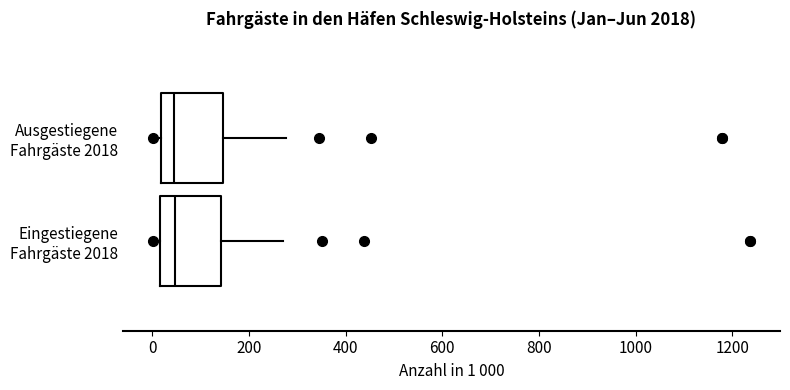

Reading bottom to top, read every box against the x-axis: the position of its median line, the range the box covers, and the ends of its whiskers. The values are not printed on the chart, so give them approximately, as read against the axis.

Eingestiegene Fahrgäste 2018: median 40, box 20 to 140, whiskers 0 to 260
Ausgestiegene Fahrgäste 2018: median 40, box 20 to 140, whiskers 0 to 280